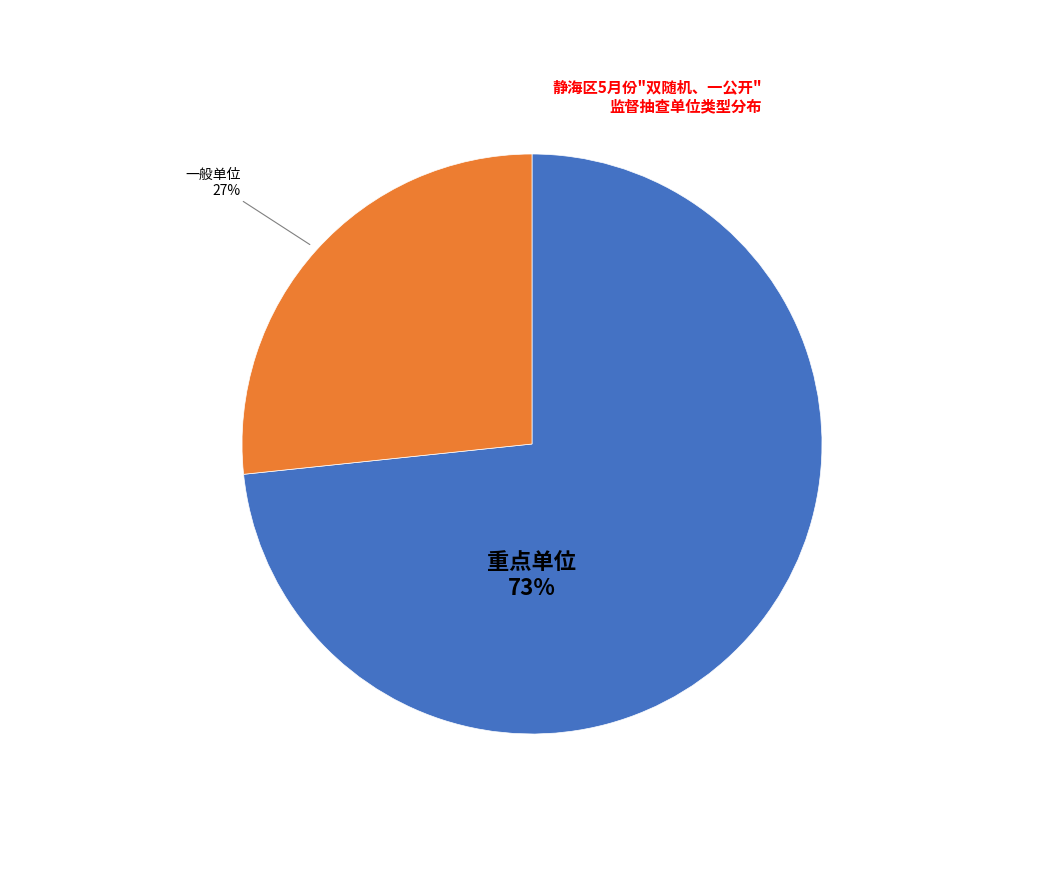

Does any single category account for the majority?

Yes